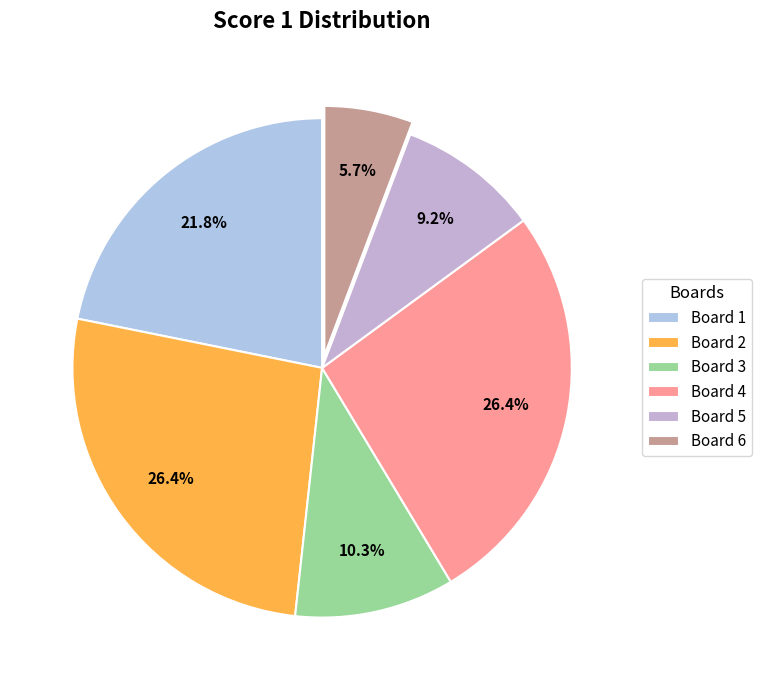

Is it true that Board 6 is 12% of the pie?

False